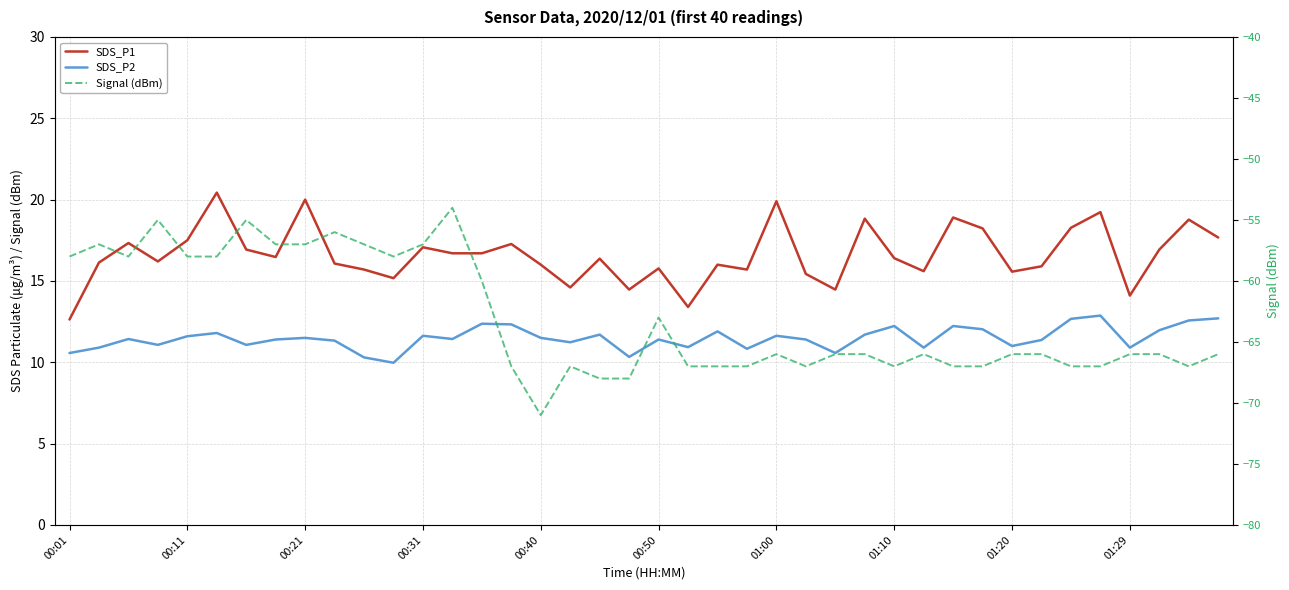

True or false: SDS_P1 and SDS_P2 intersect in this chart.

False